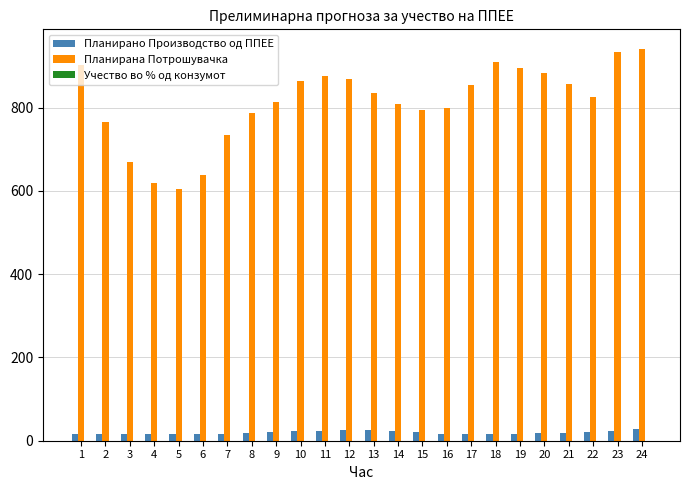

How many data points in Планирана Потрошувачка are above 835?

12